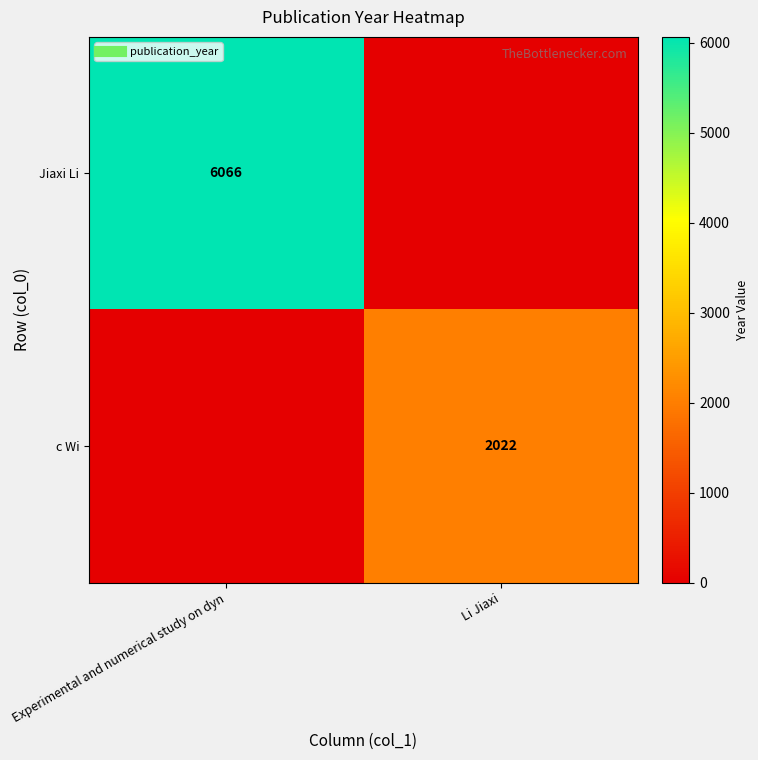

Is it true that Jiaxi Li equals 6066 at Experimental and numerical study on dyn?

True